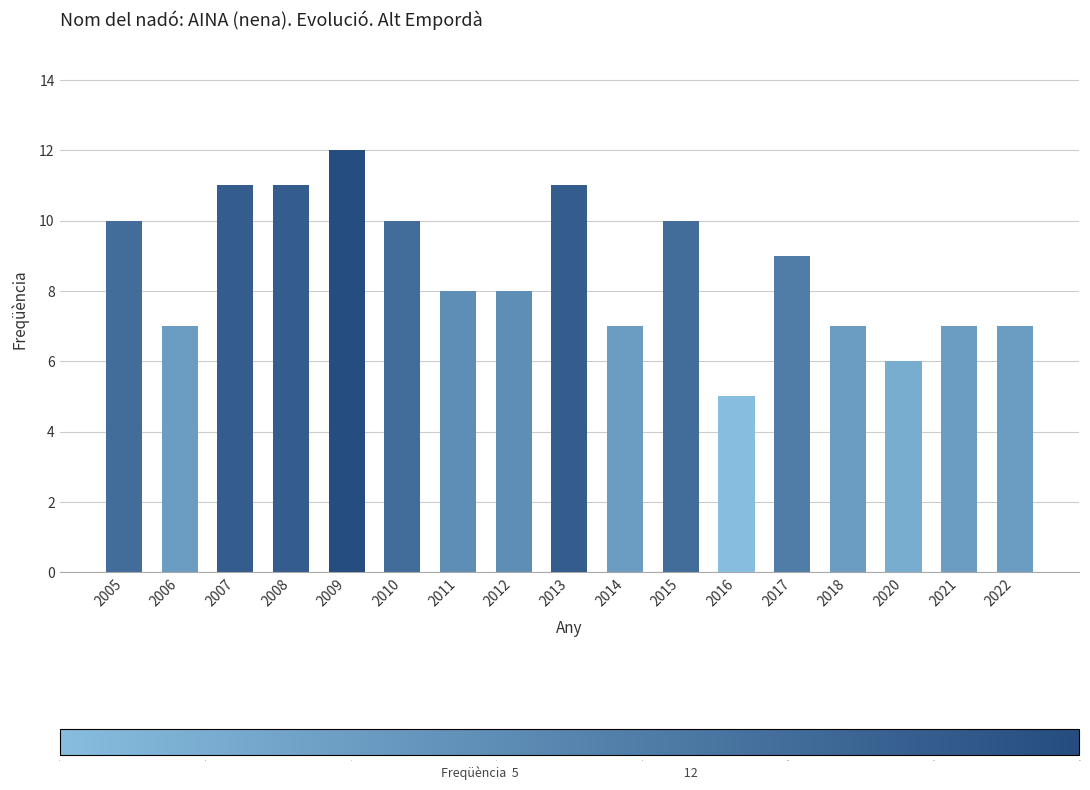

Approximately how many times larger is the value at 2010 compared to 2016?

2.0